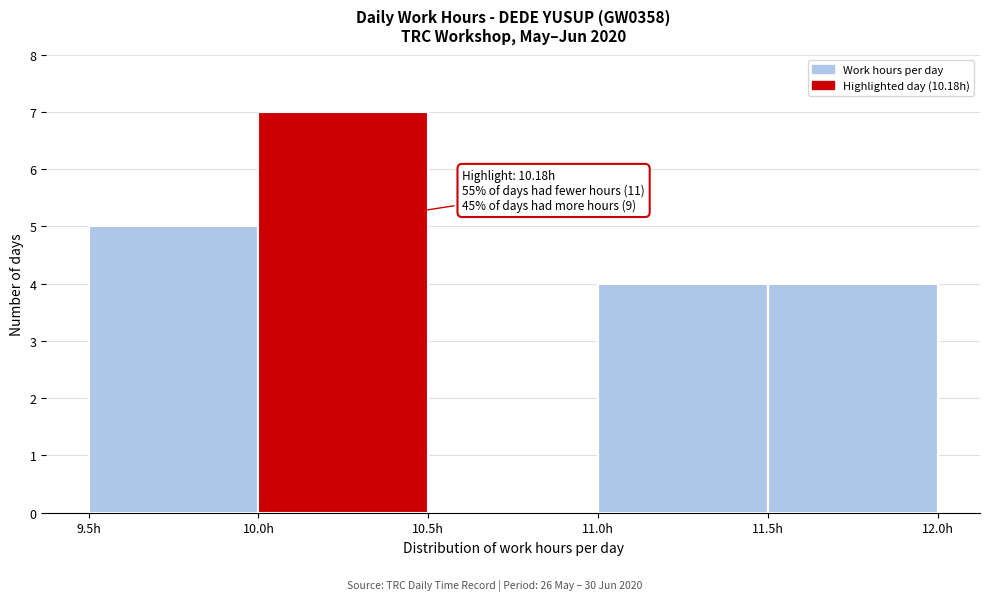

Over which range of the x-axis is the bar tallest?

10.0 to 10.5